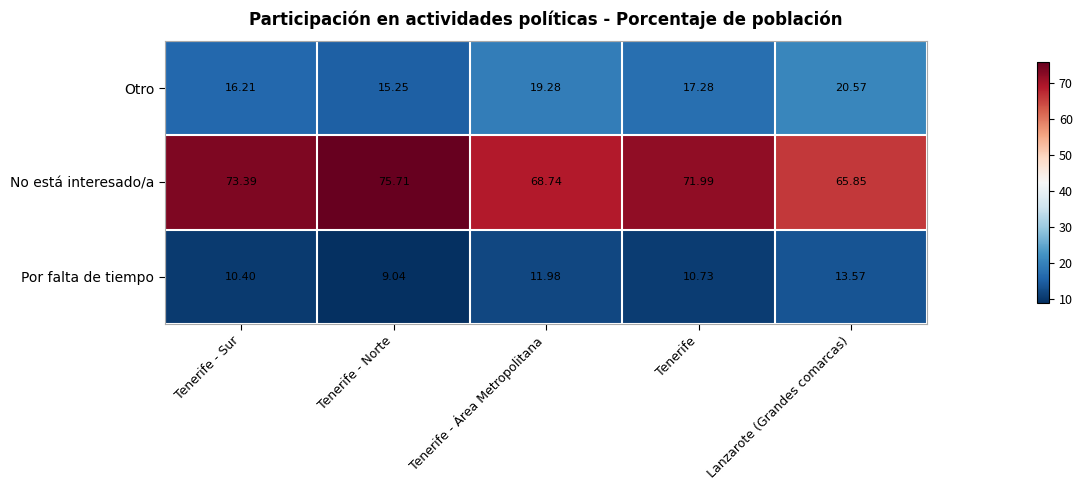

Which label corresponds to the largest value in the chart?

Tenerife - Norte